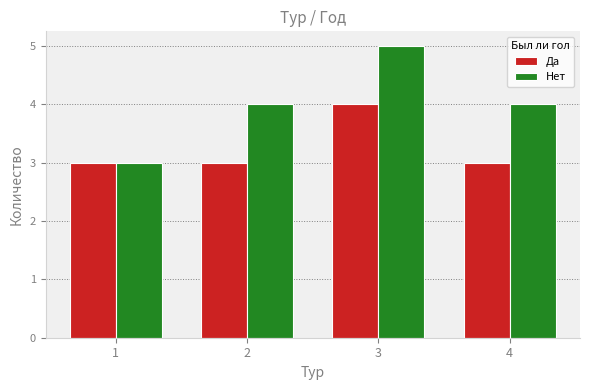

Count the number of categories in the chart.

4